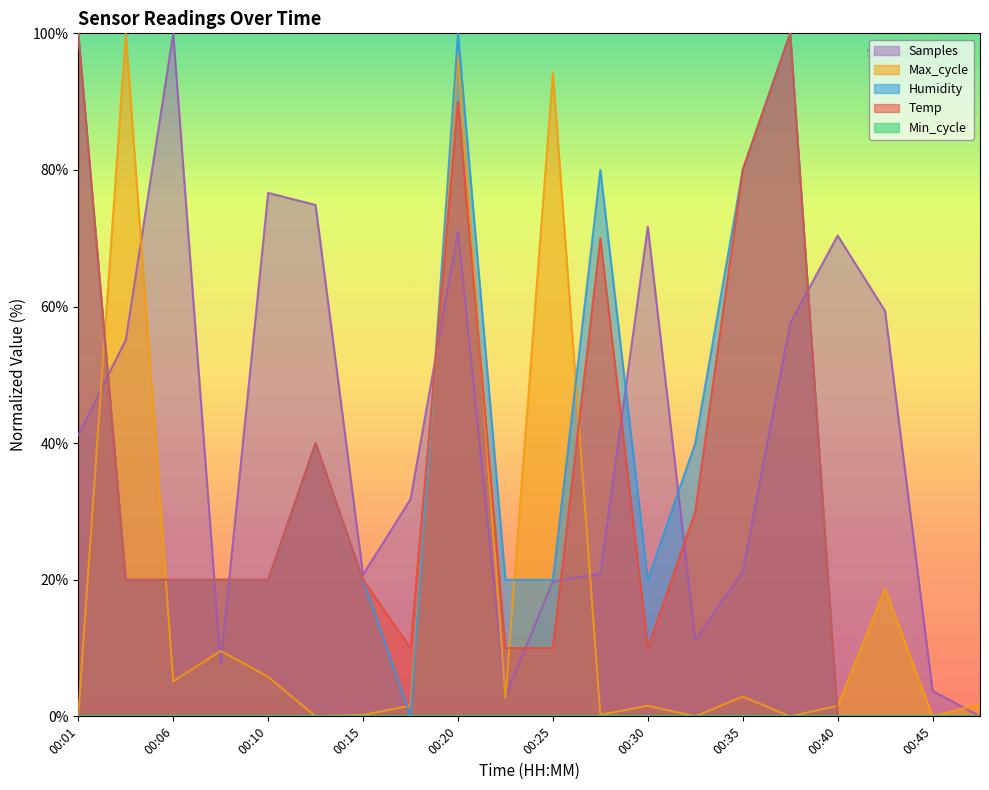

Rank the series by their maximum value, from highest to lowest.

Temp, Humidity, Max_cycle, Samples